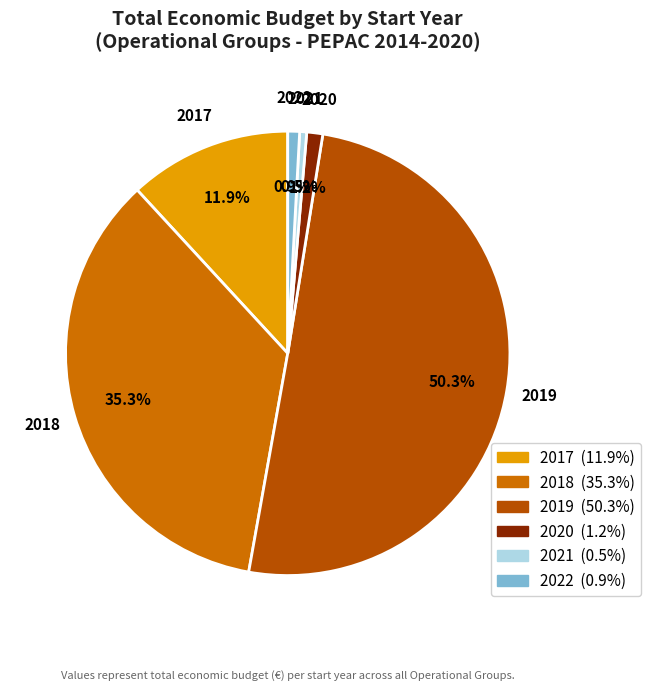

Does 2018 represent more than half of the total?

No